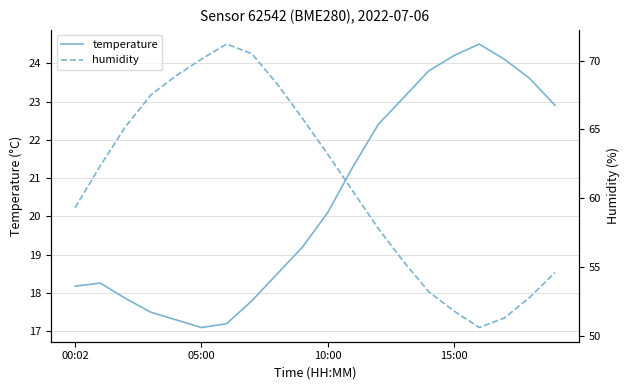

True or false: temperature has more than 2 points higher than both neighbors.

False